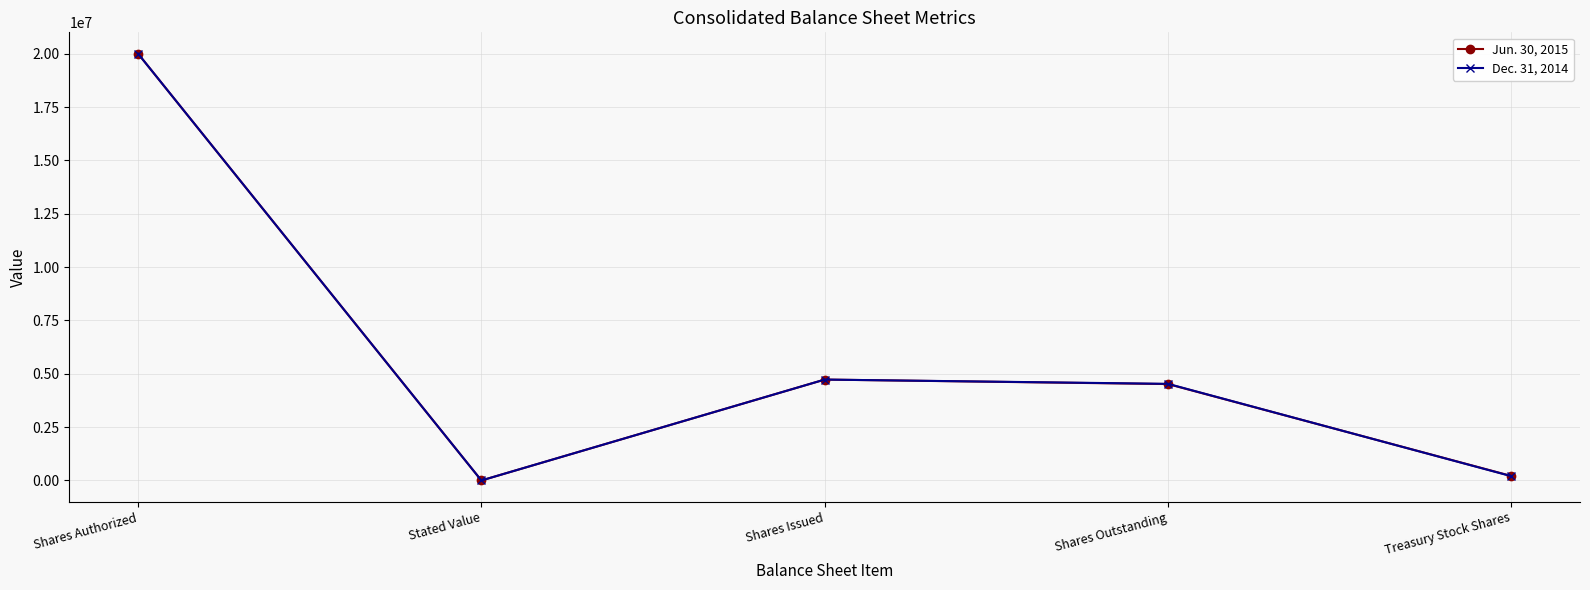

How many lines are shown in the chart?

2